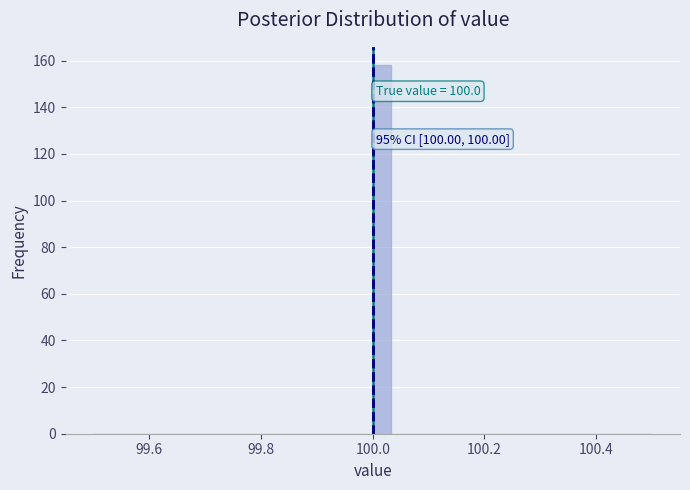

Read against the x-axis, roughly where is the centre of the tallest bar?

100.02